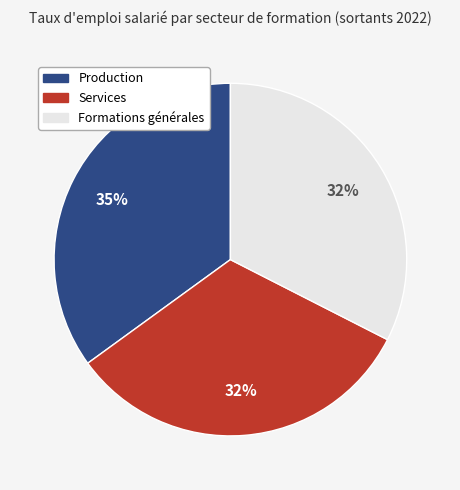

Approximately how many times larger is the value at Formations générales compared to Services?

1.0